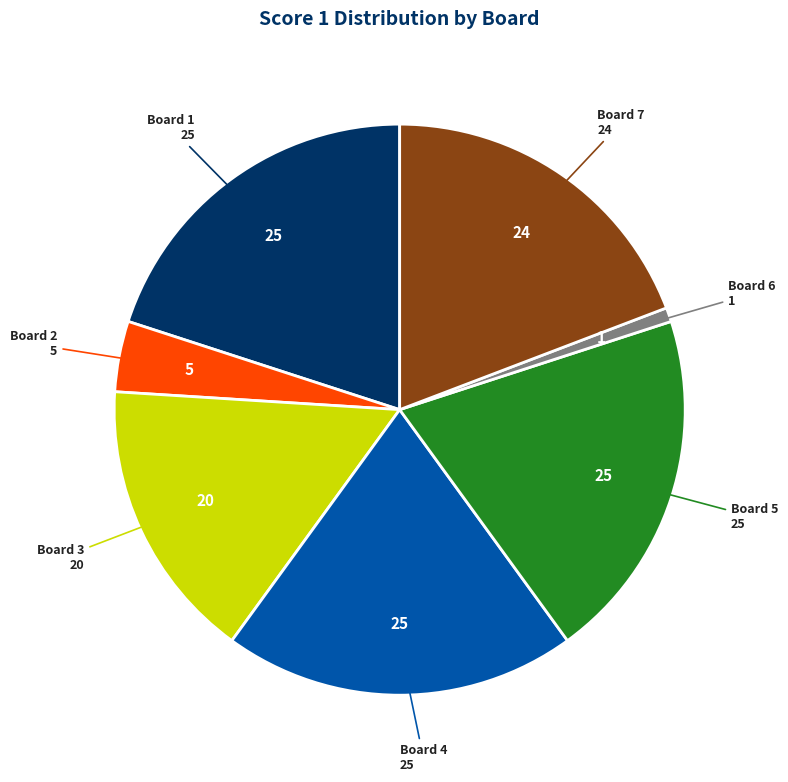

Is there any slice that represents more than half of the pie?

No